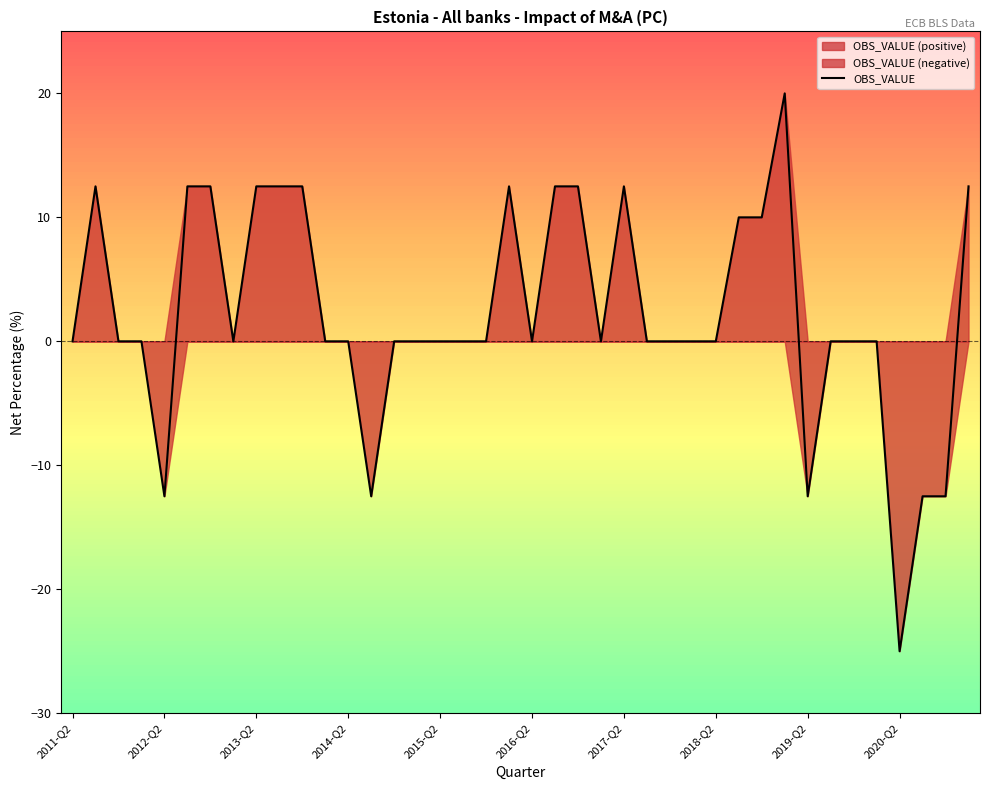

What is the difference between the values at 37 and 23?

12.5